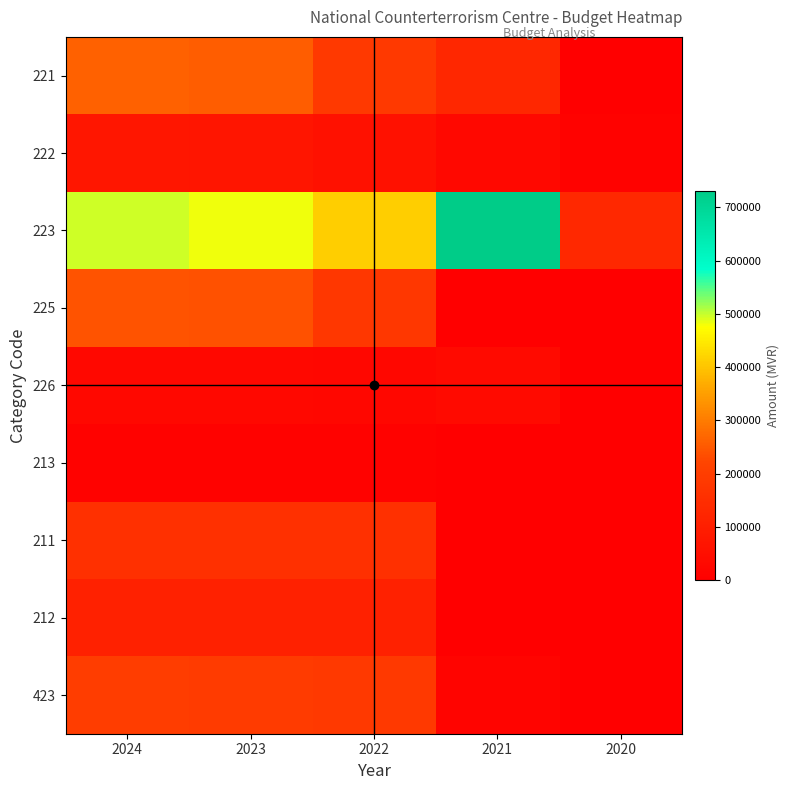

Rank the series by their maximum value, from lowest to highest.

213, 226, 222, 212, 211, 423, 225, 221, 223